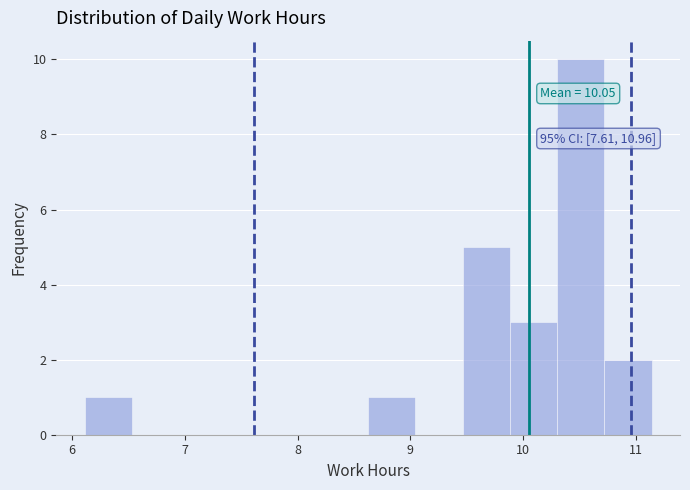

Over which range of the x-axis is the bar tallest?

10.3 to 10.7